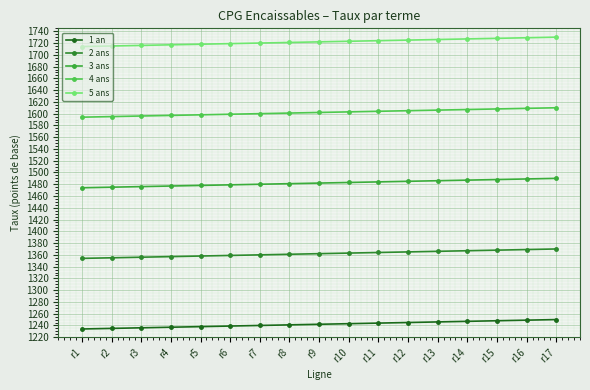

Does the chart have visible grid lines?

Yes